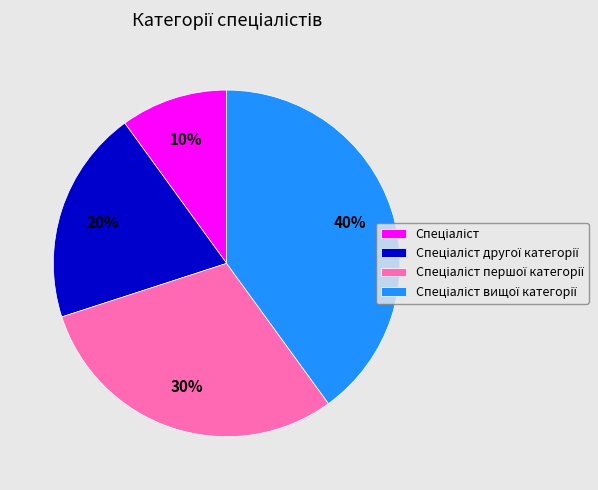

Is there a majority slice in this chart?

No